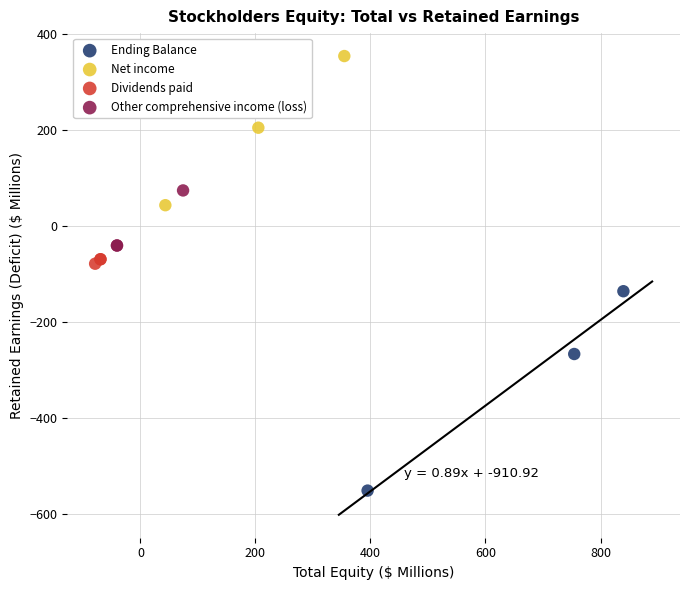

Which series has the widest spread of Y values?

Ending Balance